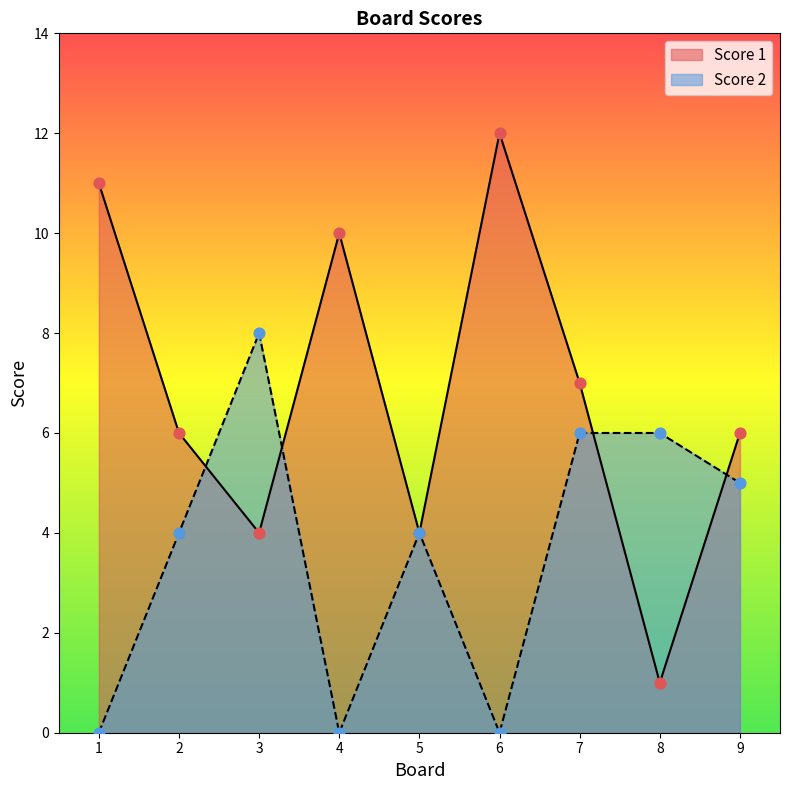

Which series contains the lowest Y value?

Score 2